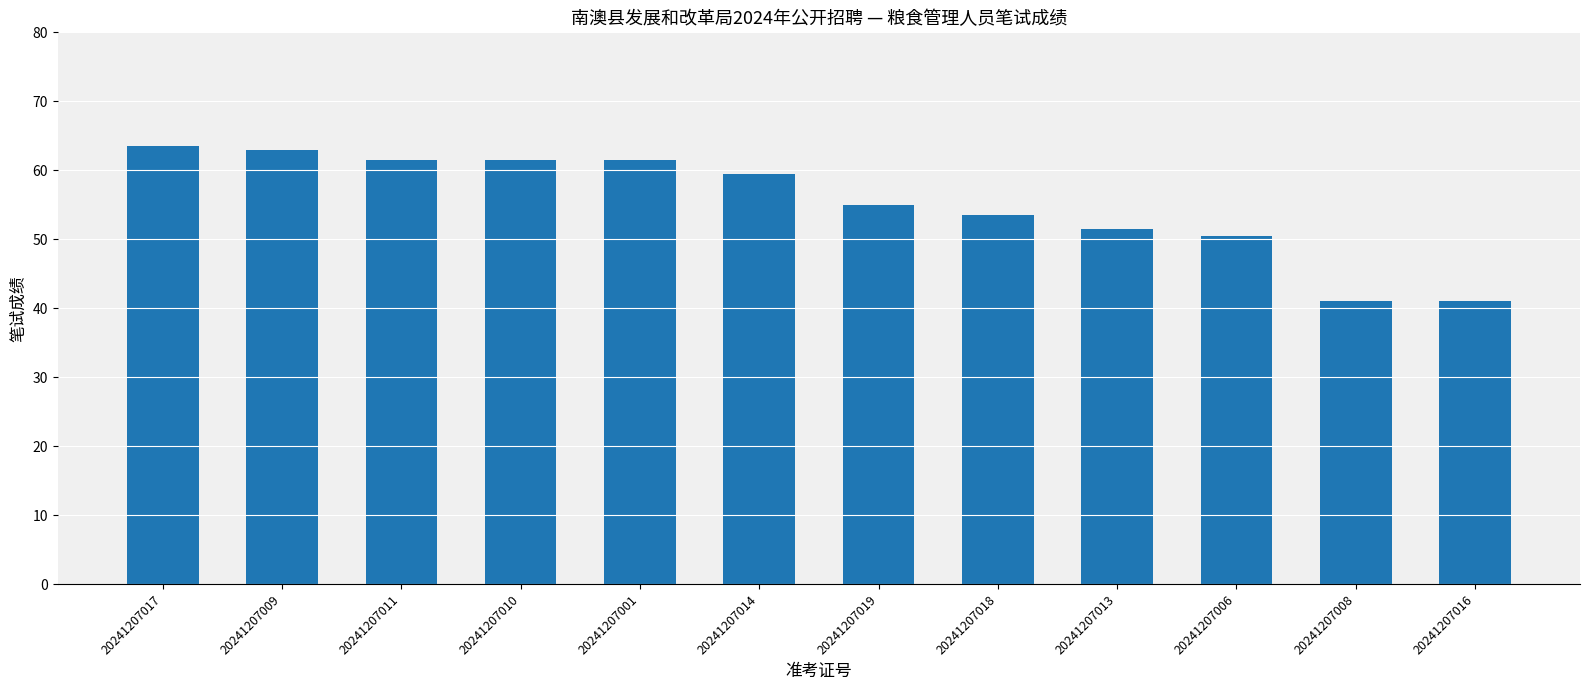

True or false: the data shows 94.2 at 20241207001.

False